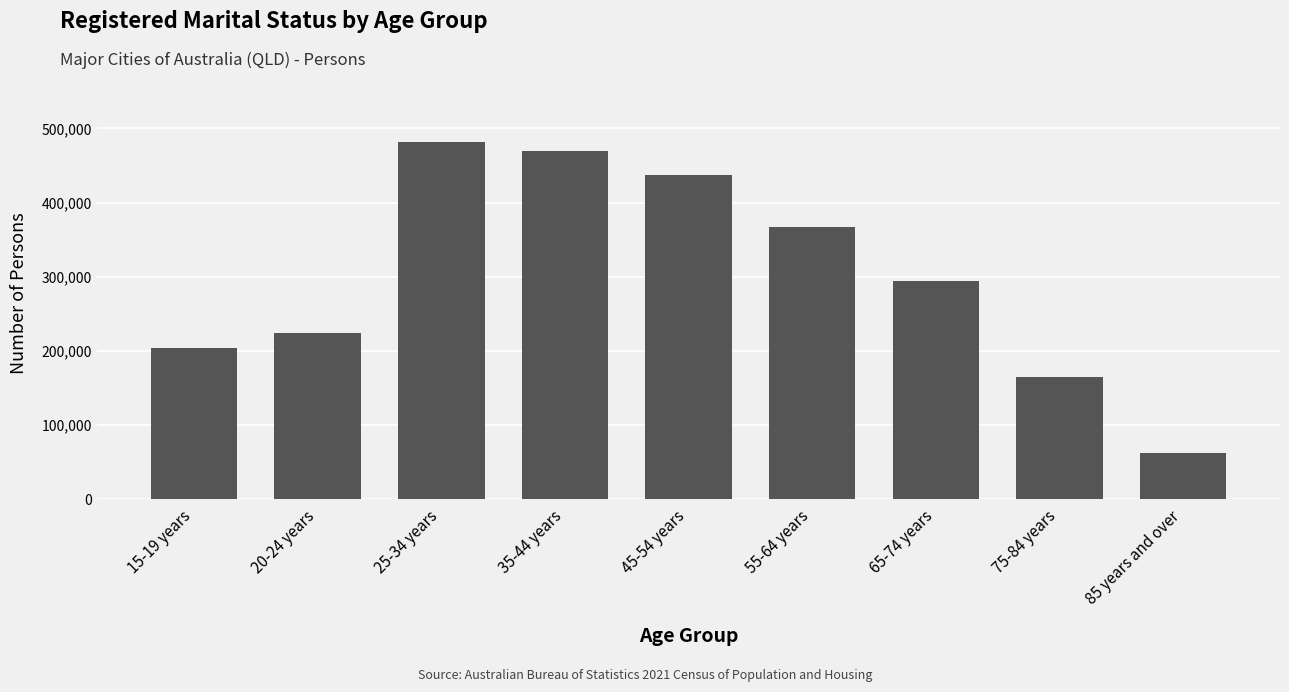

Between 35-44 years and 25-34 years, which is larger?

25-34 years